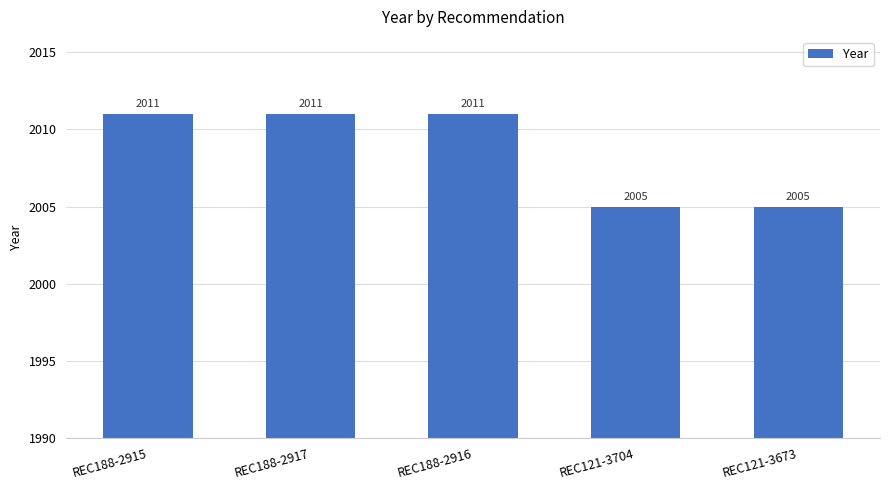

How many categories are shown in the chart?

5